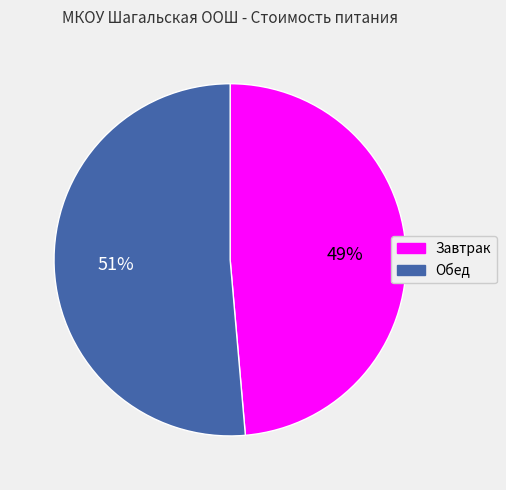

The Завтрак slice represents 49% of the pie. True or false?

True